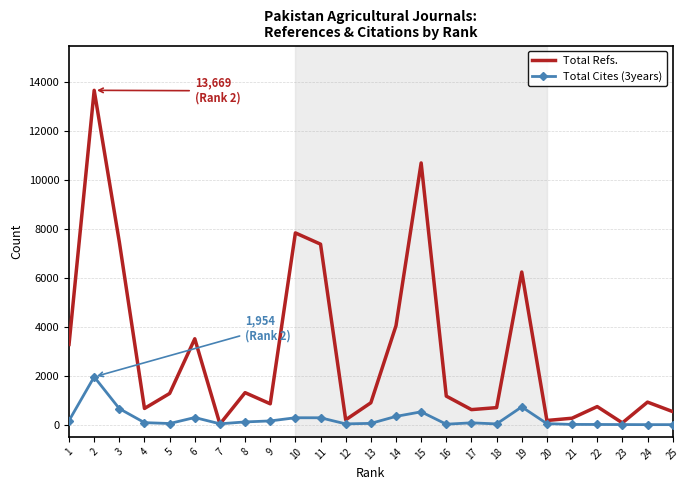

What value does the Total Cites (3years) series have at 10?

282